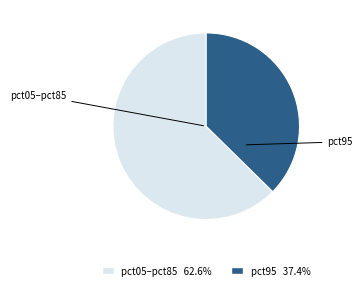

Is there a majority slice in this chart?

Yes